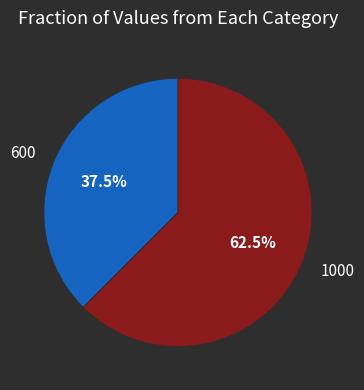

What is the smallest slice in the pie chart?

600